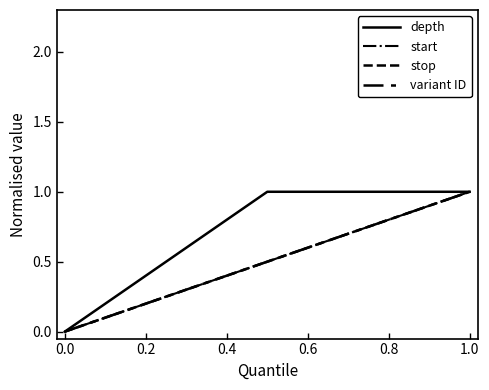

Does the chart have visible grid lines?

No